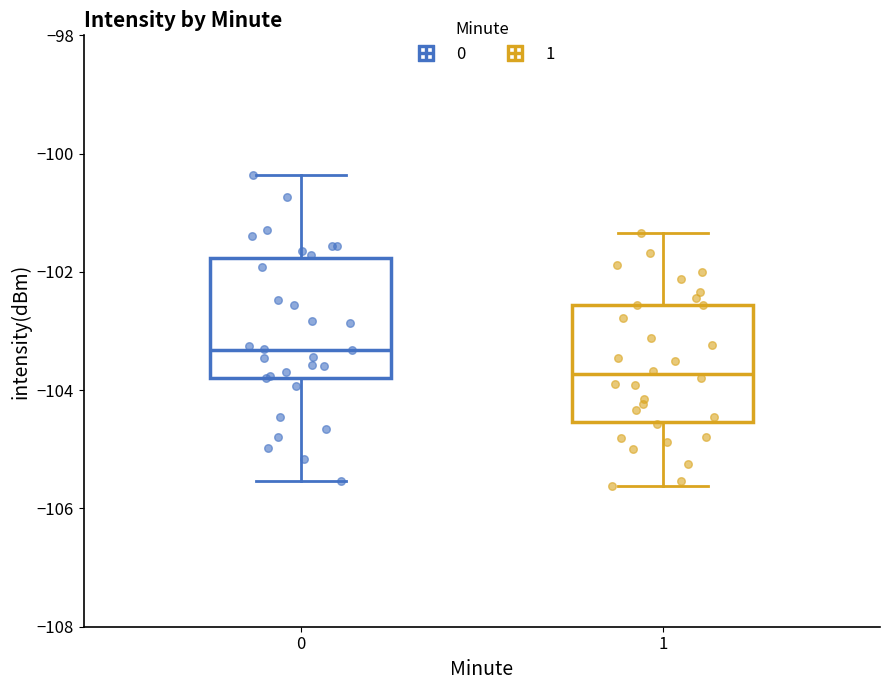

Reading left to right, transcribe this box plot: for each box, give where its median line is, the range the box spans, and where its two whiskers end, as read against the y-axis. The values are not printed on the chart, so give them approximately, as read against the axis.

0: median -103.4, box -103.8 to -101.8, whiskers -105.6 to -100.4
1: median -103.8, box -104.6 to -102.6, whiskers -105.6 to -101.4